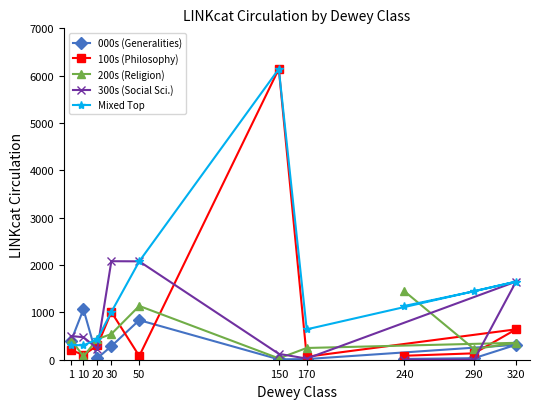

The 000s (Generalities) series shows 398 at 30. True or false?

False